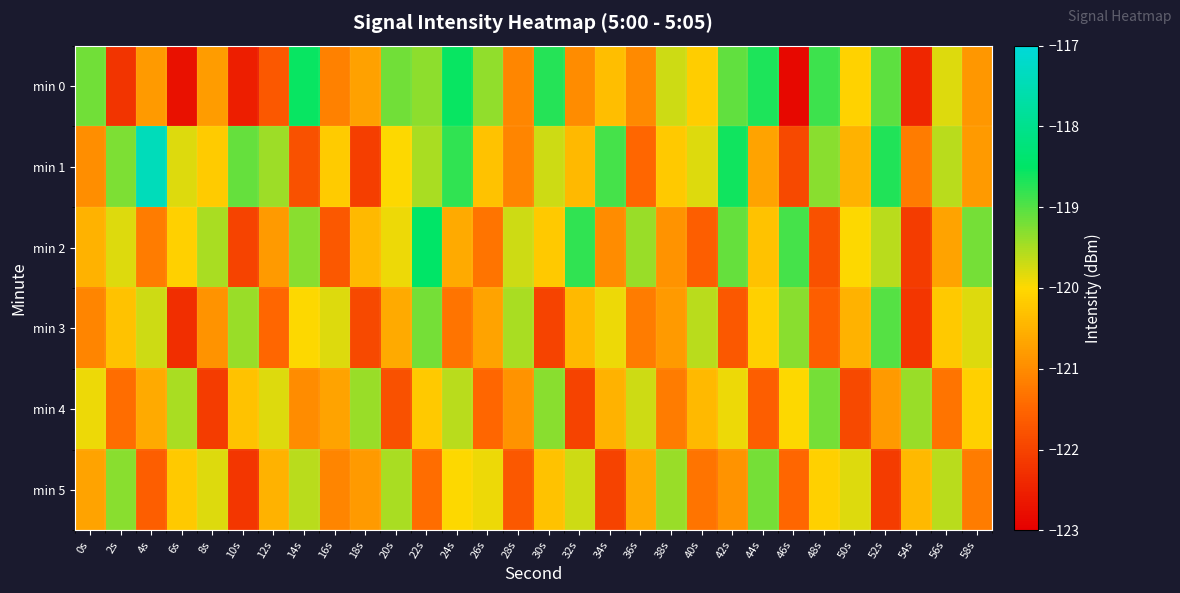

Reading left to right, transcribe all the data shown in this chart.

min 0: 0s=-119.2	2s=-122.2	4s=-120.8	6s=-122.7	8s=-120.8	10s=-122.5	12s=-121.7	14s=-118.5	16s=-121.1	18s=-120.7	20s=-119.2	22s=-119.3	24s=-118.5	26s=-119.4	28s=-121.1	30s=-118.7	32s=-121.0	34s=-120.4	36s=-121.0	38s=-119.7	40s=-120.2	42s=-119.1	44s=-118.7	46s=-122.9	48s=-118.9	50s=-120.1	52s=-119.1	54s=-122.4	56s=-119.8	58s=-120.9
min 1: 0s=-121.0	2s=-119.2	4s=-117.4	6s=-119.8	8s=-120.2	10s=-119.1	12s=-119.4	14s=-121.8	16s=-120.2	18s=-122.1	20s=-120.0	22s=-119.5	24s=-118.8	26s=-120.3	28s=-121.1	30s=-119.7	32s=-120.4	34s=-118.9	36s=-121.5	38s=-120.2	40s=-119.8	42s=-118.6	44s=-120.7	46s=-121.9	48s=-119.3	50s=-120.5	52s=-118.7	54s=-121.2	56s=-119.6	58s=-120.8
min 2: 0s=-120.5	2s=-119.8	4s=-121.2	6s=-120.1	8s=-119.5	10s=-122.0	12s=-120.8	14s=-119.3	16s=-121.7	18s=-120.4	20s=-119.9	22s=-118.5	24s=-120.6	26s=-121.3	28s=-119.7	30s=-120.2	32s=-118.8	34s=-121.0	36s=-119.4	38s=-120.9	40s=-121.6	42s=-119.1	44s=-120.3	46s=-118.9	48s=-121.8	50s=-120.0	52s=-119.6	54s=-122.1	56s=-120.7	58s=-119.2
min 3: 0s=-121.1	2s=-120.3	4s=-119.7	6s=-122.3	8s=-120.9	10s=-119.4	12s=-121.5	14s=-120.0	16s=-119.8	18s=-121.9	20s=-120.6	22s=-119.2	24s=-121.3	26s=-120.7	28s=-119.5	30s=-122.0	32s=-120.4	34s=-119.9	36s=-121.2	38s=-120.8	40s=-119.6	42s=-121.7	44s=-120.1	46s=-119.3	48s=-121.6	50s=-120.5	52s=-119.0	54s=-122.2	56s=-120.2	58s=-119.8
min 4: 0s=-119.9	2s=-121.4	4s=-120.6	6s=-119.5	8s=-122.1	10s=-120.3	12s=-119.8	14s=-121.0	16s=-120.7	18s=-119.4	20s=-121.8	22s=-120.2	24s=-119.6	26s=-121.5	28s=-120.9	30s=-119.3	32s=-122.0	34s=-120.5	36s=-119.7	38s=-121.2	40s=-120.4	42s=-119.9	44s=-121.6	46s=-120.0	48s=-119.2	50s=-121.9	52s=-120.8	54s=-119.4	56s=-121.3	58s=-120.1
min 5: 0s=-120.7	2s=-119.3	4s=-121.6	6s=-120.2	8s=-119.8	10s=-122.2	12s=-120.5	14s=-119.6	16s=-121.1	18s=-120.8	20s=-119.5	22s=-121.4	24s=-120.0	26s=-119.9	28s=-121.7	30s=-120.3	32s=-119.7	34s=-122.0	36s=-120.6	38s=-119.4	40s=-121.3	42s=-120.9	44s=-119.2	46s=-121.5	48s=-120.1	50s=-119.8	52s=-122.1	54s=-120.4	56s=-119.6	58s=-121.2